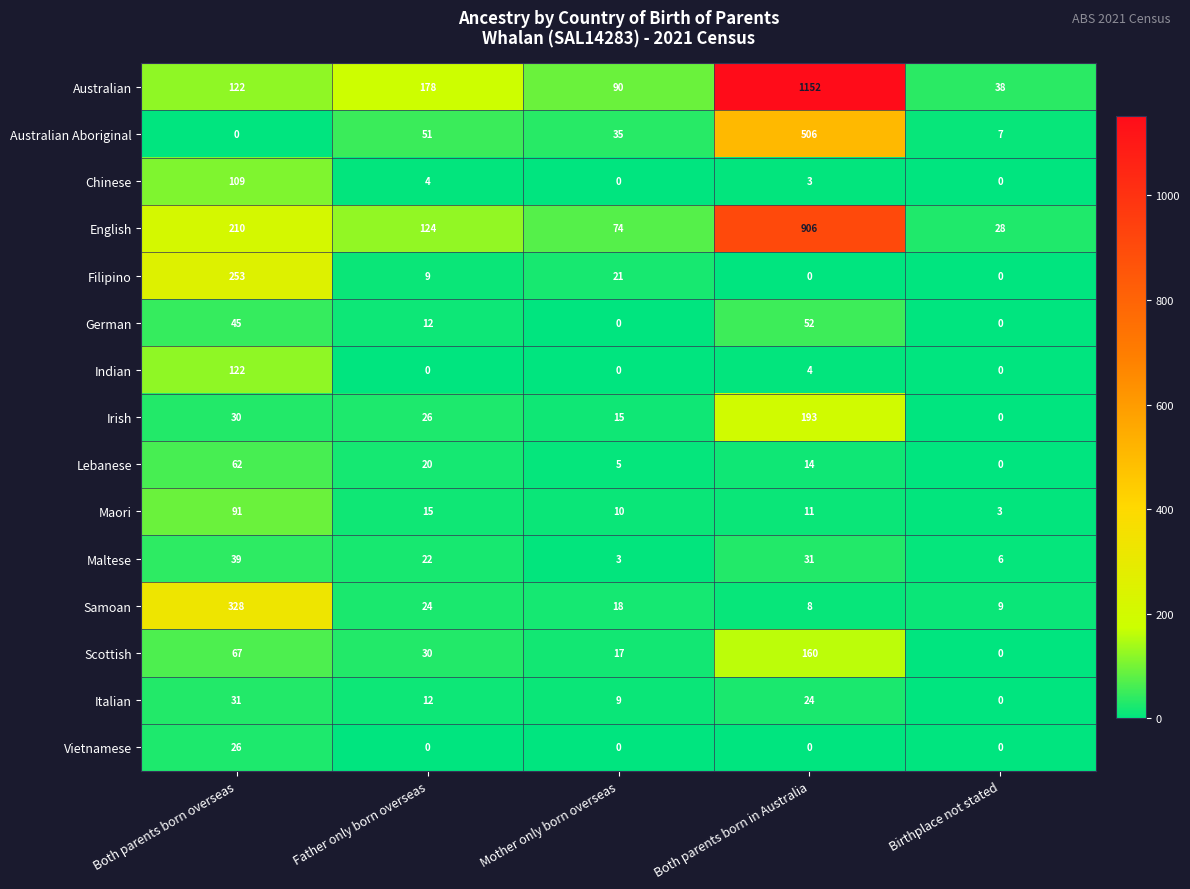

Is it true that Australian equals 145 at Mother only born overseas?

False